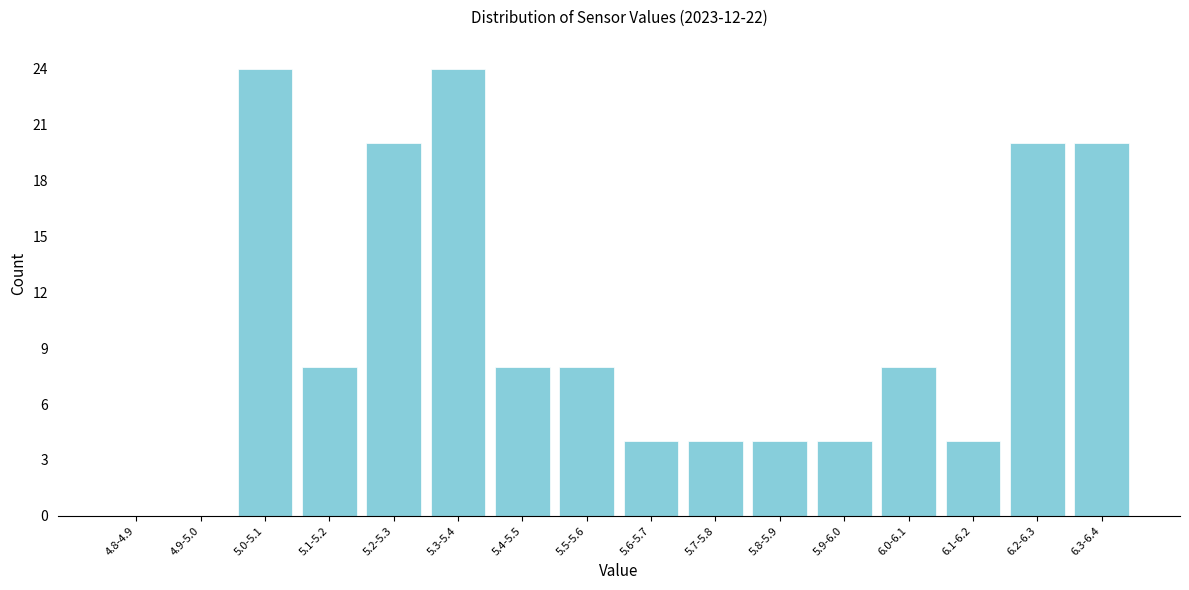

Reading left to right, list all the values displayed in this chart.

4.8-4.9=0	4.9-5.0=0	5.0-5.1=24	5.1-5.2=8	5.2-5.3=20	5.3-5.4=24	5.4-5.5=8	5.5-5.6=8	5.6-5.7=4	5.7-5.8=4	5.8-5.9=4	5.9-6.0=4	6.0-6.1=8	6.1-6.2=4	6.2-6.3=20	6.3-6.4=20